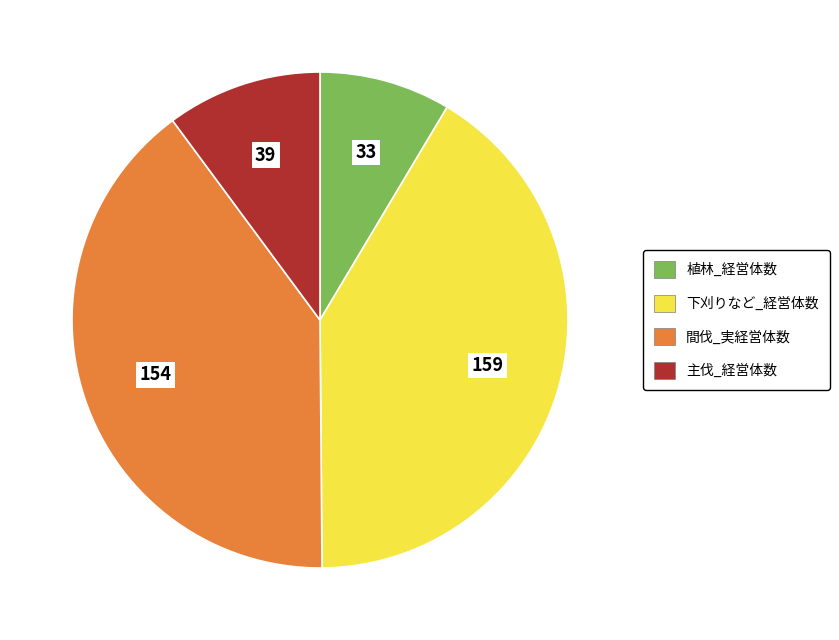

True or false: 植林_経営体数 accounts for 9% of the total.

True